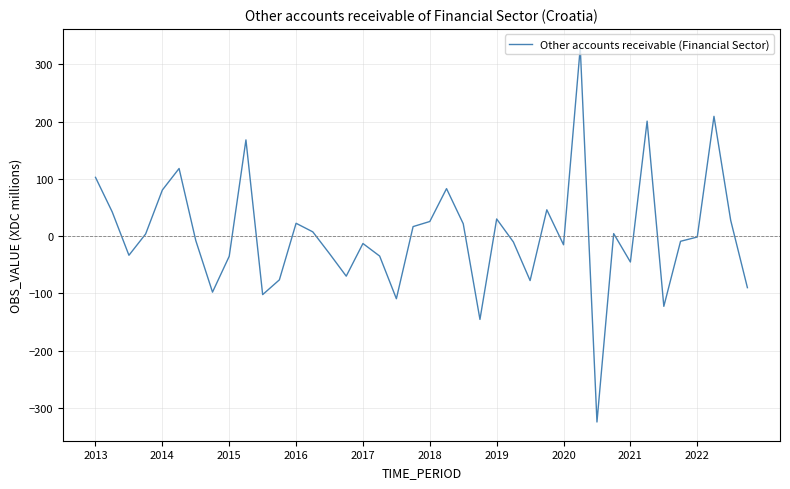

What is the greatest value displayed?

329.1